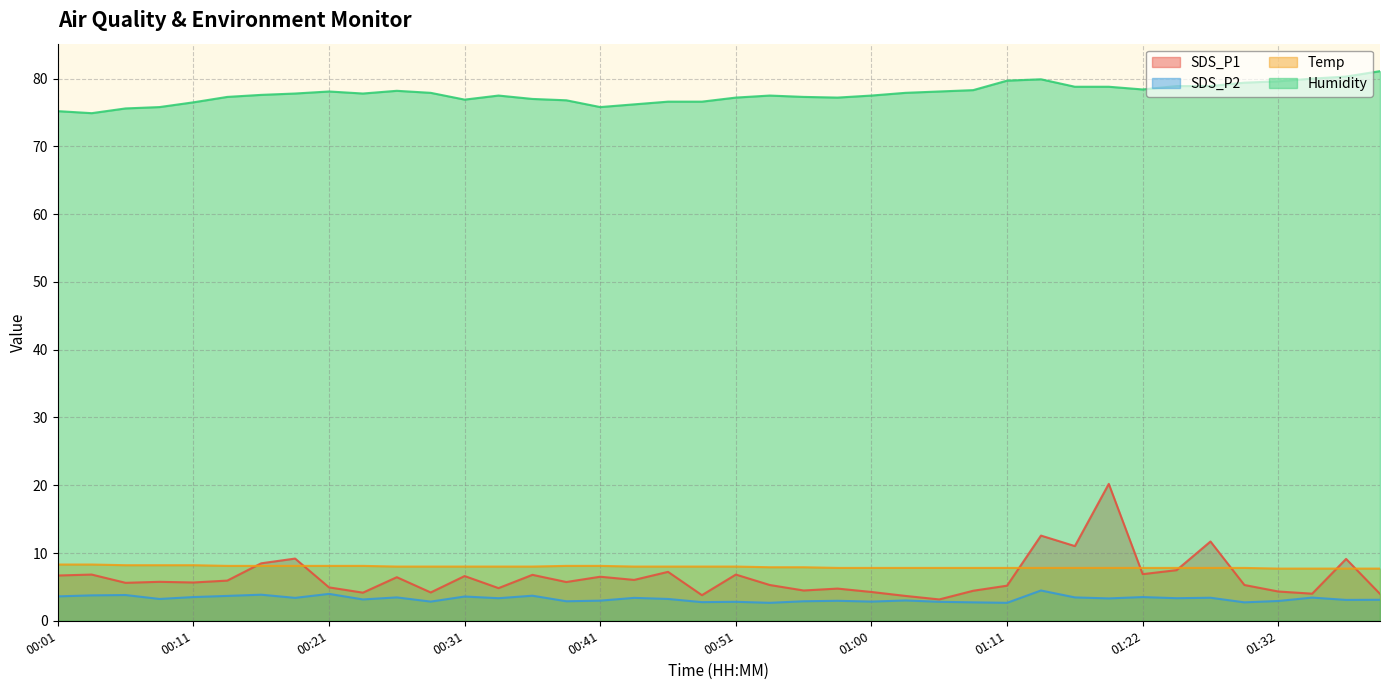

Reading left to right, transcribe all the data shown in this chart.

SDS_P1: 00:01=6.7	00:04=6.8	00:06=5.6	00:09=5.8	00:11=5.7	00:13=5.9	00:16=8.5	00:18=9.2	00:21=4.9	00:23=4.2	00:26=6.4	00:28=4.2	00:31=6.6	00:33=4.8	00:36=6.8	00:38=5.7	00:41=6.5	00:43=6.0	00:46=7.2	00:48=3.8	00:51=6.8	00:53=5.3	00:56=4.5	00:58=4.8	01:00=4.2	01:03=3.7	01:06=3.1	01:08=4.4	01:11=5.2	01:14=12.6	01:16=11.0	01:19=20.2	01:22=6.9	01:25=7.5	01:27=11.7	01:30=5.3	01:32=4.3	01:35=4.0	01:37=9.1	01:40=4.0
SDS_P2: 00:01=3.6	00:04=3.8	00:06=3.8	00:09=3.2	00:11=3.5	00:13=3.7	00:16=3.9	00:18=3.4	00:21=4.0	00:23=3.1	00:26=3.5	00:28=2.8	00:31=3.6	00:33=3.3	00:36=3.7	00:38=2.9	00:41=3.0	00:43=3.4	00:46=3.2	00:48=2.8	00:51=2.8	00:53=2.6	00:56=2.9	00:58=3.0	01:00=2.8	01:03=3.0	01:06=2.8	01:08=2.7	01:11=2.6	01:14=4.5	01:16=3.5	01:19=3.3	01:22=3.5	01:25=3.3	01:27=3.4	01:30=2.7	01:32=2.9	01:35=3.4	01:37=3.1	01:40=3.1
Temp: 00:01=8.3	00:04=8.3	00:06=8.2	00:09=8.2	00:11=8.2	00:13=8.1	00:16=8.1	00:18=8.1	00:21=8.1	00:23=8.1	00:26=8.0	00:28=8.0	00:31=8.0	00:33=8.0	00:36=8.0	00:38=8.1	00:41=8.1	00:43=8.0	00:46=8.0	00:48=8.0	00:51=8.0	00:53=7.9	00:56=7.9	00:58=7.8	01:00=7.8	01:03=7.8	01:06=7.8	01:08=7.8	01:11=7.8	01:14=7.8	01:16=7.8	01:19=7.8	01:22=7.8	01:25=7.8	01:27=7.8	01:30=7.8	01:32=7.7	01:35=7.7	01:37=7.7	01:40=7.7
Humidity: 00:01=75.2	00:04=74.9	00:06=75.6	00:09=75.8	00:11=76.5	00:13=77.3	00:16=77.6	00:18=77.8	00:21=78.1	00:23=77.8	00:26=78.2	00:28=77.9	00:31=76.9	00:33=77.5	00:36=77.0	00:38=76.8	00:41=75.8	00:43=76.2	00:46=76.6	00:48=76.6	00:51=77.2	00:53=77.5	00:56=77.3	00:58=77.2	01:00=77.5	01:03=77.9	01:06=78.1	01:08=78.3	01:11=79.7	01:14=79.9	01:16=78.8	01:19=78.8	01:22=78.4	01:25=78.9	01:27=78.9	01:30=79.4	01:32=79.6	01:35=80.0	01:37=80.3	01:40=81.1